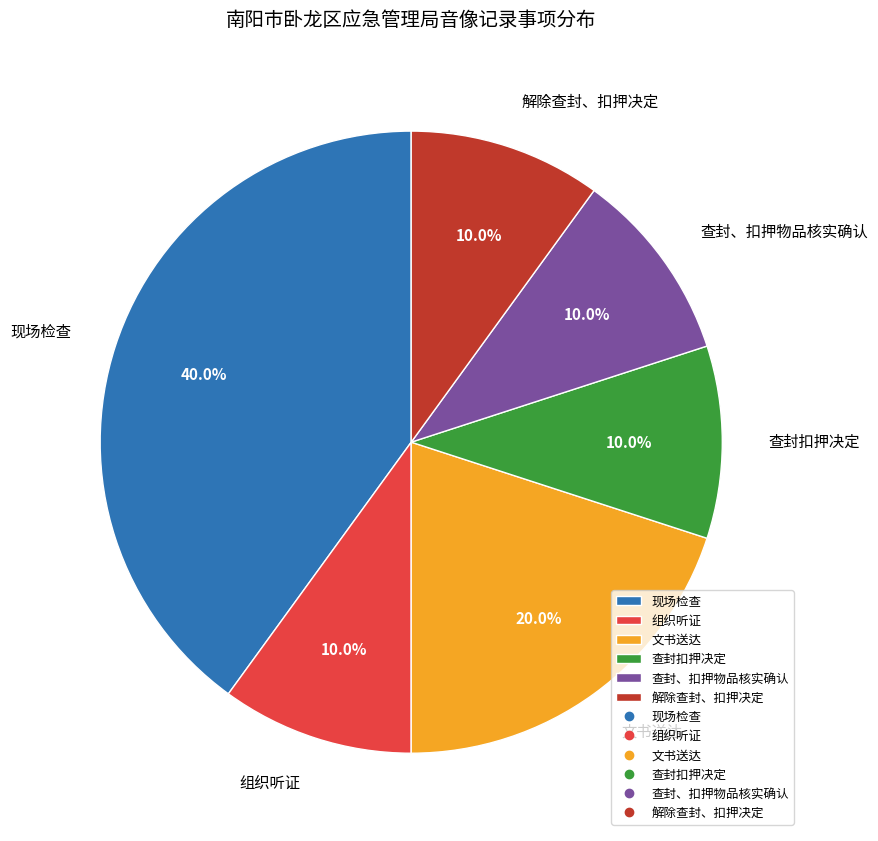

To the nearest percent, what is the difference between the largest and smallest slice percentages?

30%